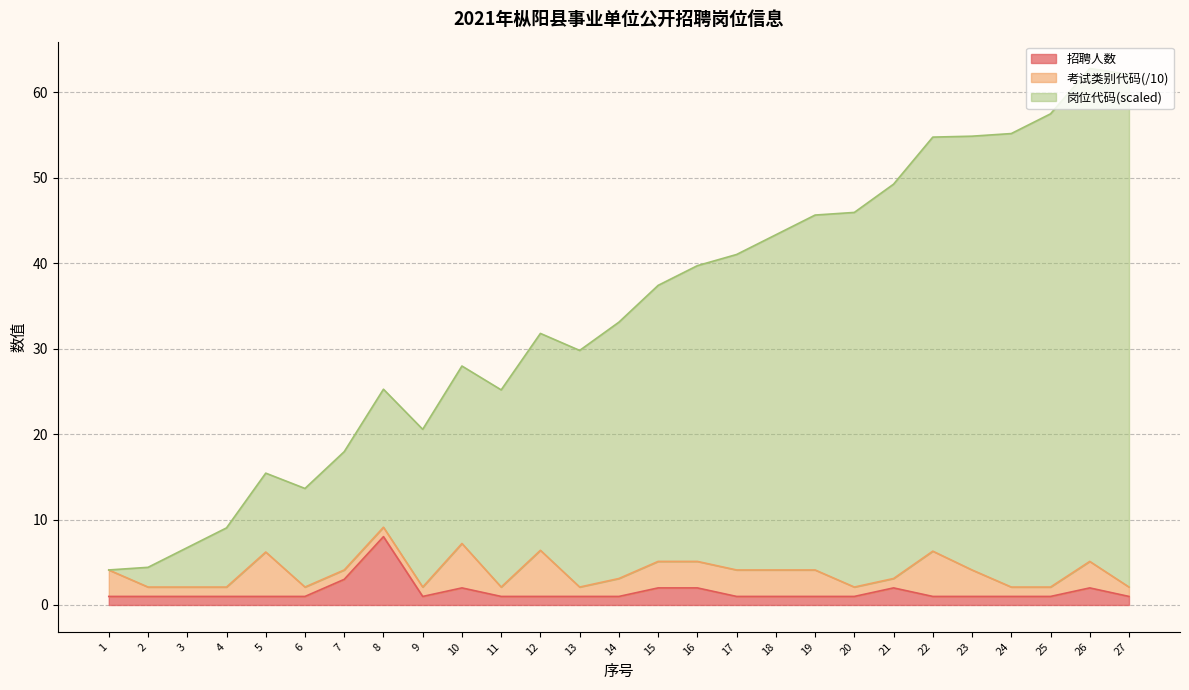

What is the difference between the 岗位代码 values at 7 and 4?

8.9